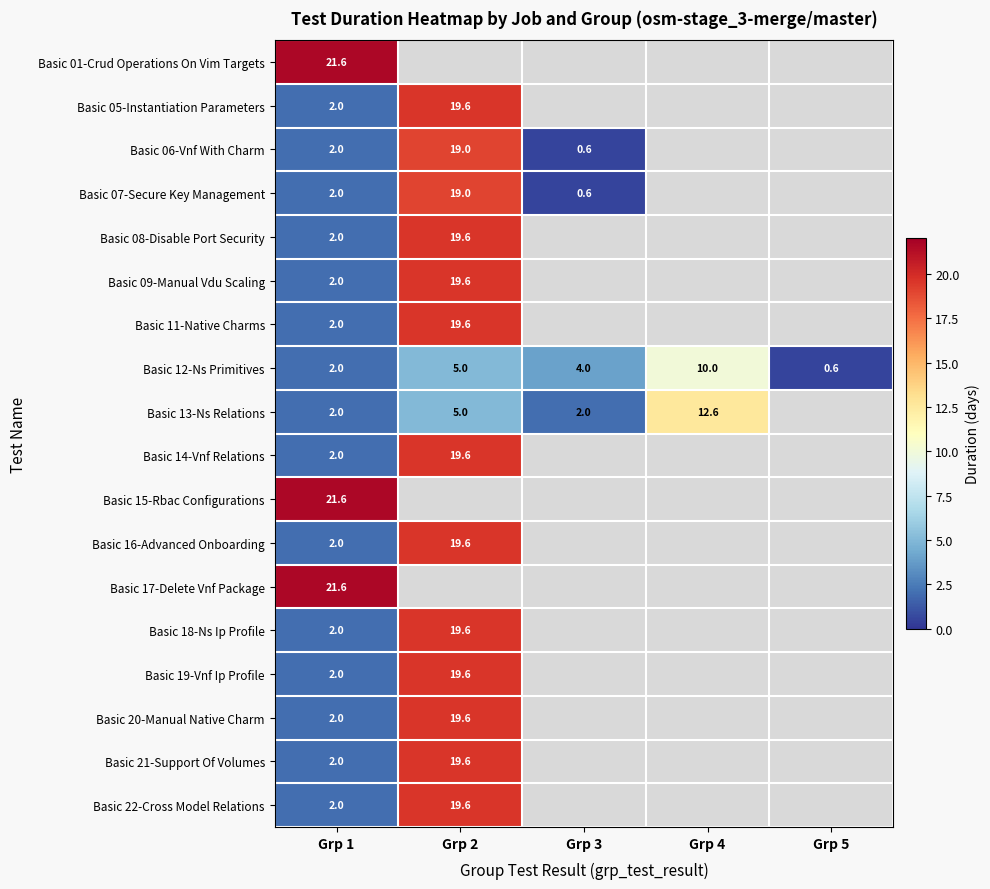

The value of Basic 22-Cross Model Relations at Grp 1 is 2.0. True or false?

True